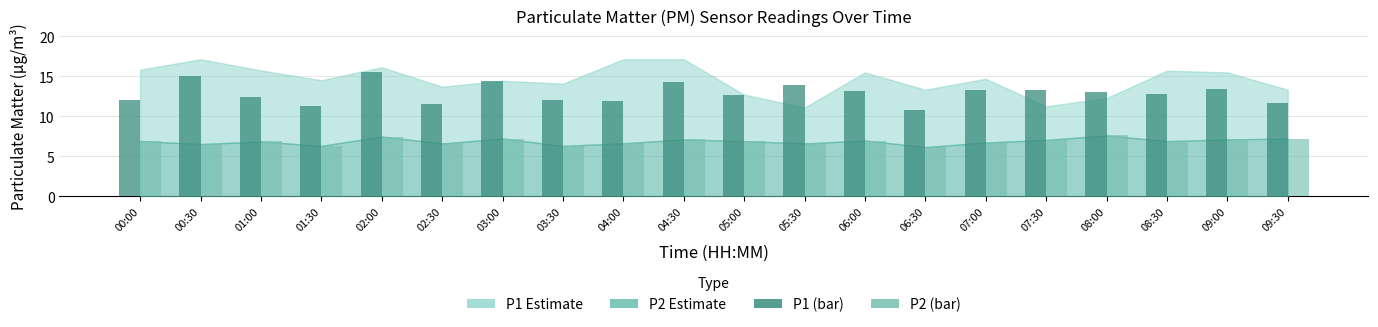

What is the label of the 5th bar from the left?

02:00